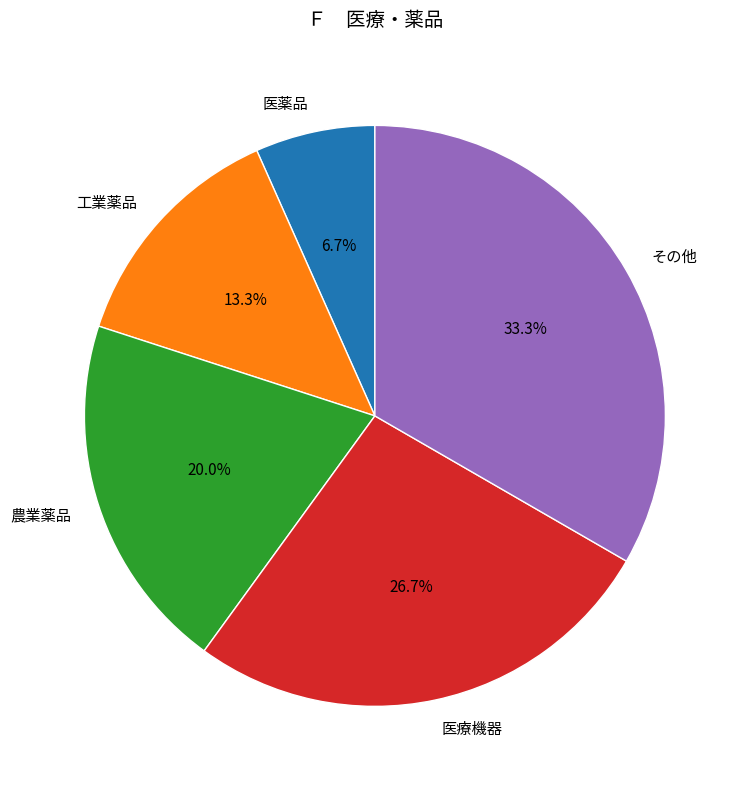

To the nearest percent, what portion does 農業薬品 represent?

20%